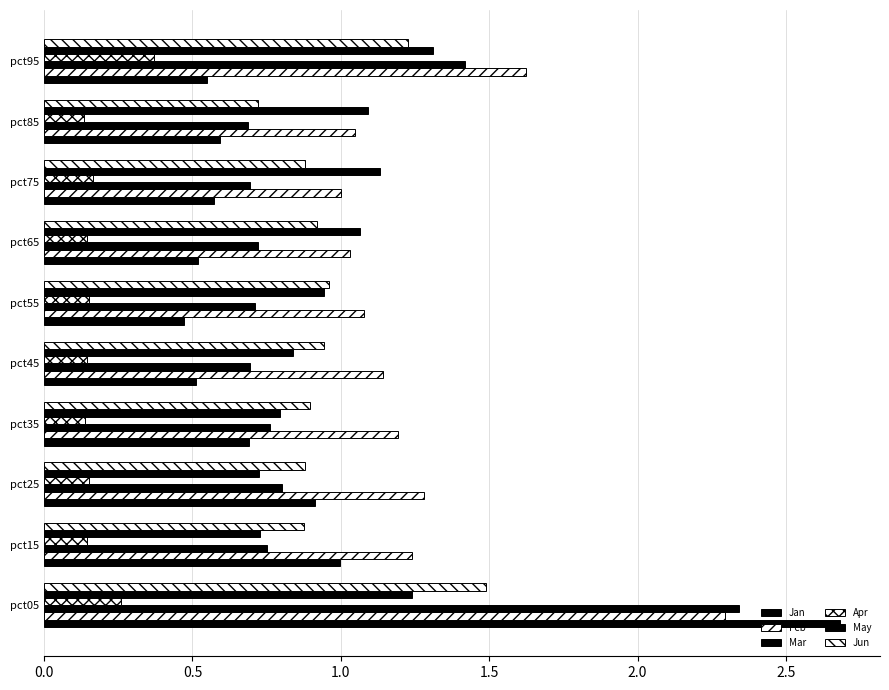

Reading left to right, extract all data points from this chart.

Jan: 2.7	1.0	0.9	0.7	0.5	0.5	0.5	0.6	0.6	0.5
Feb: 2.3	1.2	1.3	1.2	1.1	1.1	1.0	1.0	1.0	1.6
Mar: 2.3	0.8	0.8	0.8	0.7	0.7	0.7	0.7	0.7	1.4
Apr: 0.3	0.1	0.2	0.1	0.1	0.2	0.1	0.2	0.1	0.4
May: 1.2	0.7	0.7	0.8	0.8	0.9	1.1	1.1	1.1	1.3
Jun: 1.5	0.9	0.9	0.9	0.9	1.0	0.9	0.9	0.7	1.2